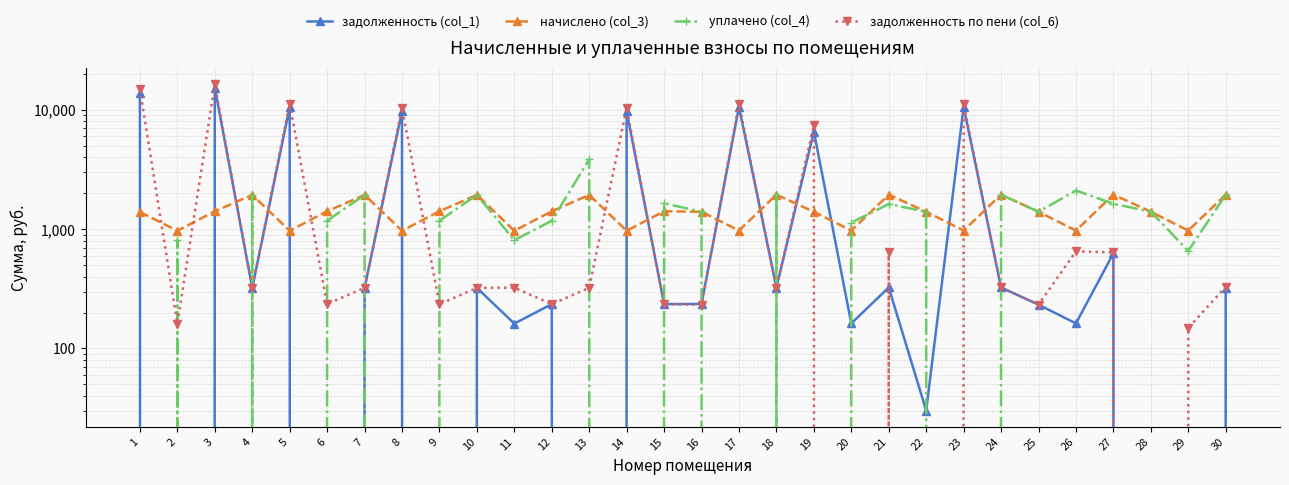

What are all the series names shown in the legend?

задолженность (col_1), начислено (col_3), уплачено (col_4), задолженность по пени (col_6)